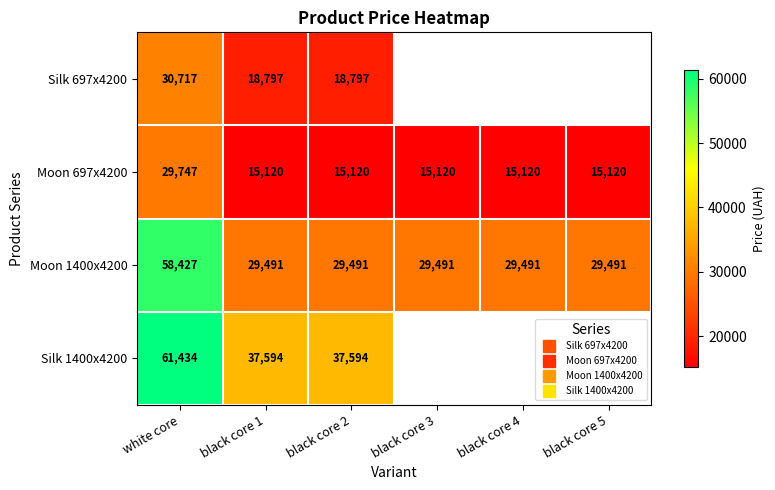

Between white core and black core 5, which series saw the biggest shift?

Moon 1400x4200